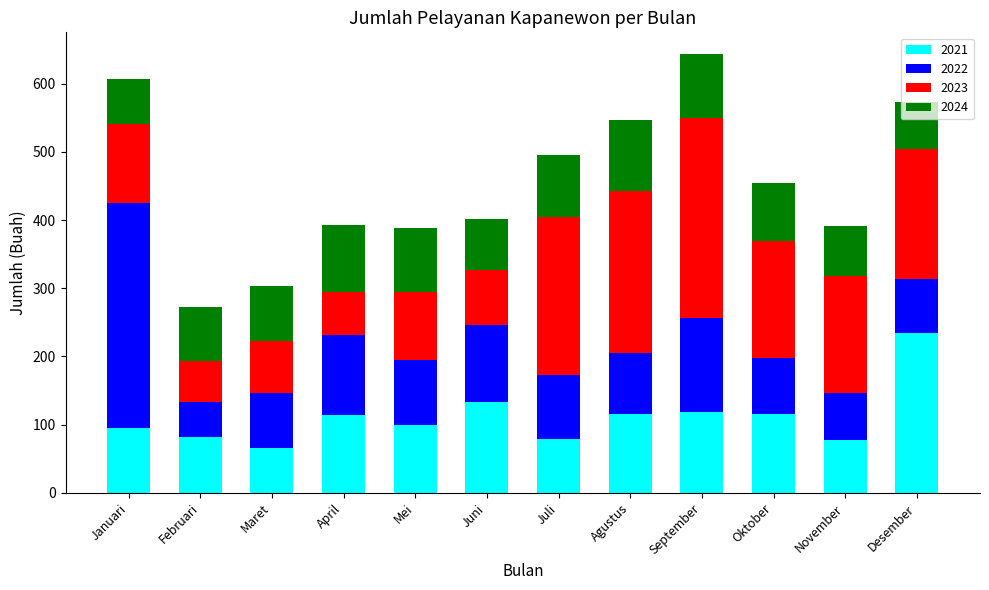

What is the total value across all series at Agustus?

547